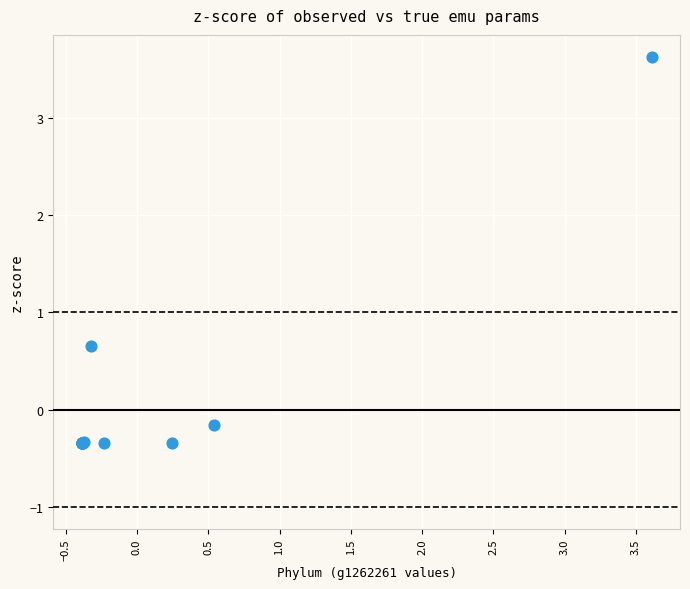

What Y value in the scatter plot is closest to 1?

0.7